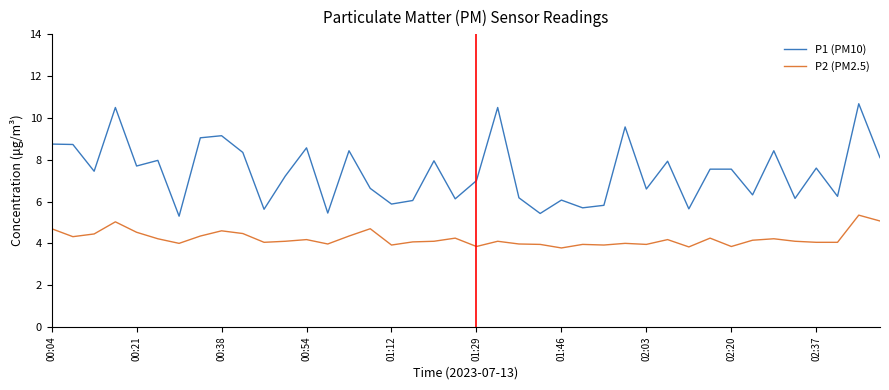

Rank the series by their average value, from lowest to highest.

P2 (PM2.5), P1 (PM10)